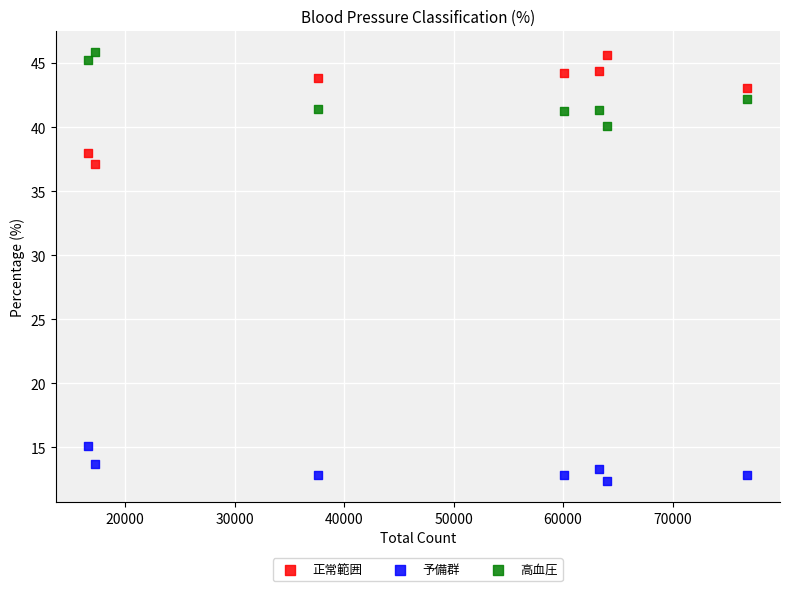

Which series reaches the minimum Y coordinate?

予備群